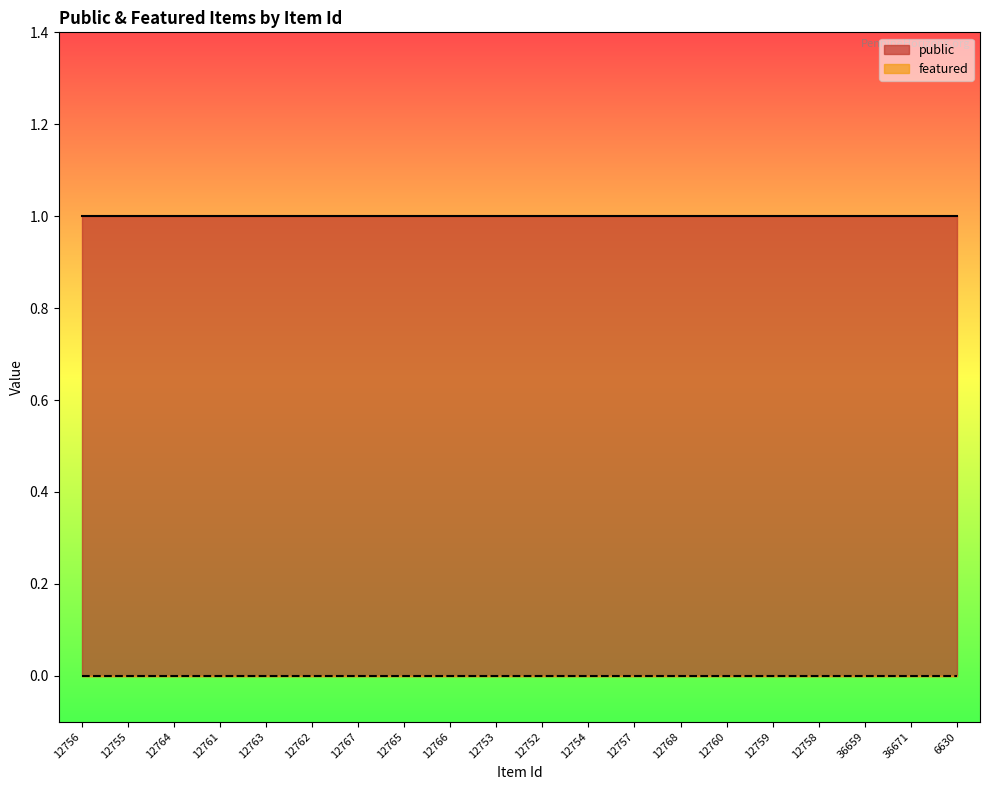

True or false: featured and public cross at least once.

False